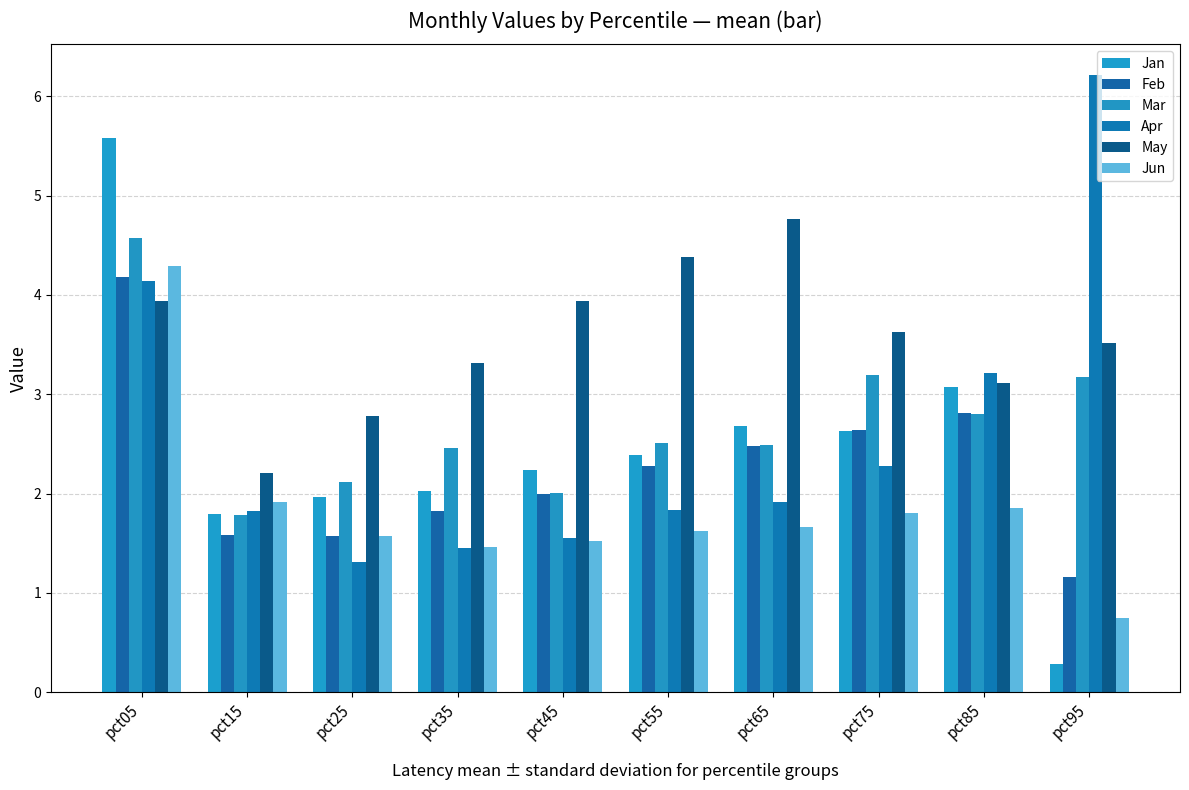

Count the number of categories in the chart.

10